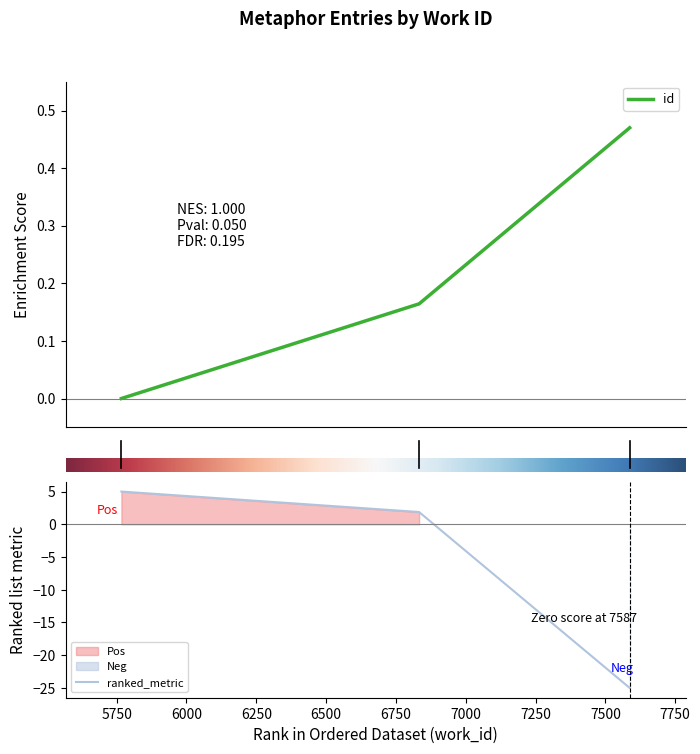

Reading left to right, transcribe all the data shown in this chart.

5767=0.0	6833=0.2	7587=0.5